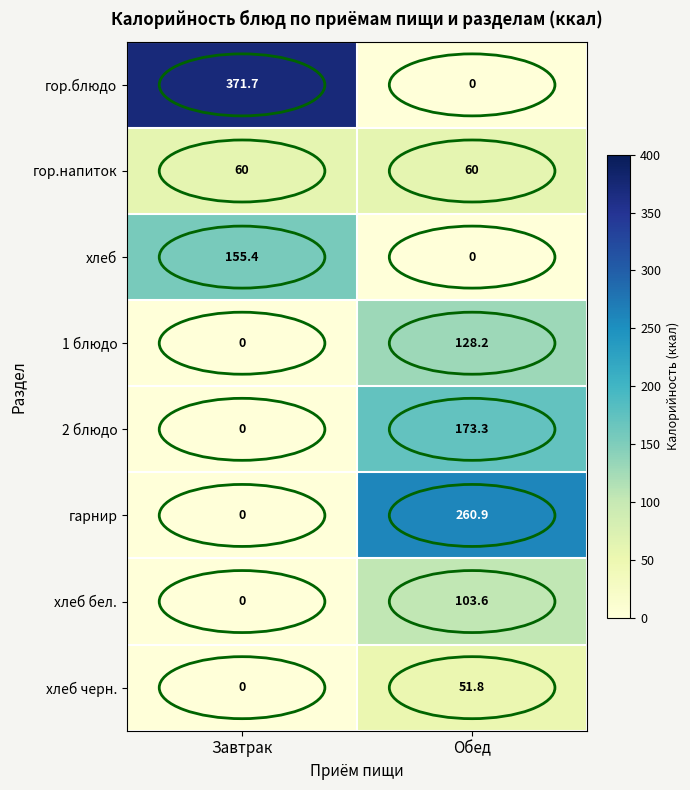

What is the difference between the highest and lowest values at Обед?

260.9